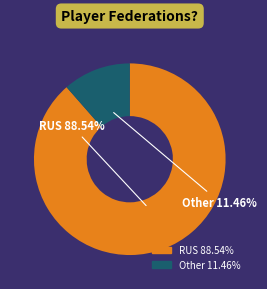

Between RUS and Other, which is larger?

RUS